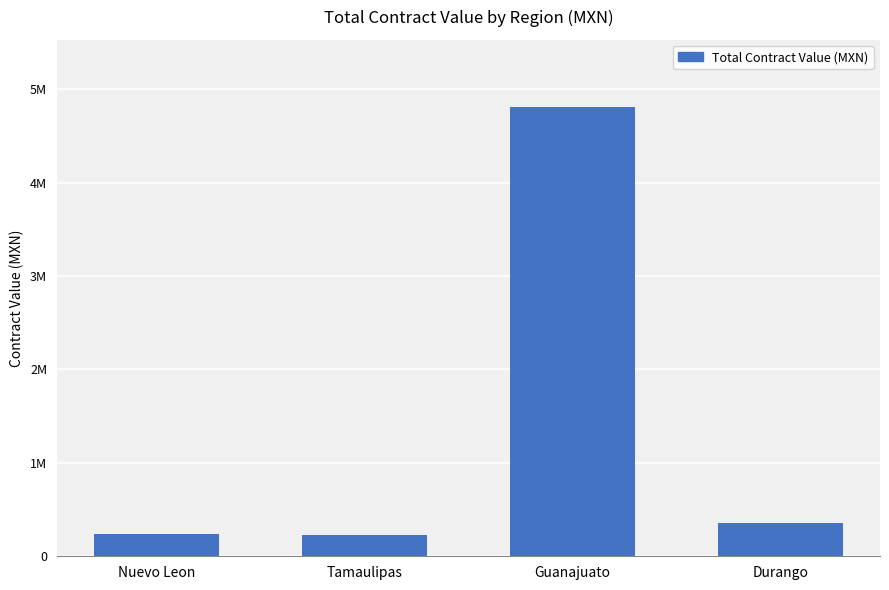

True or false: the data shows 1581481.8 at Guanajuato.

False